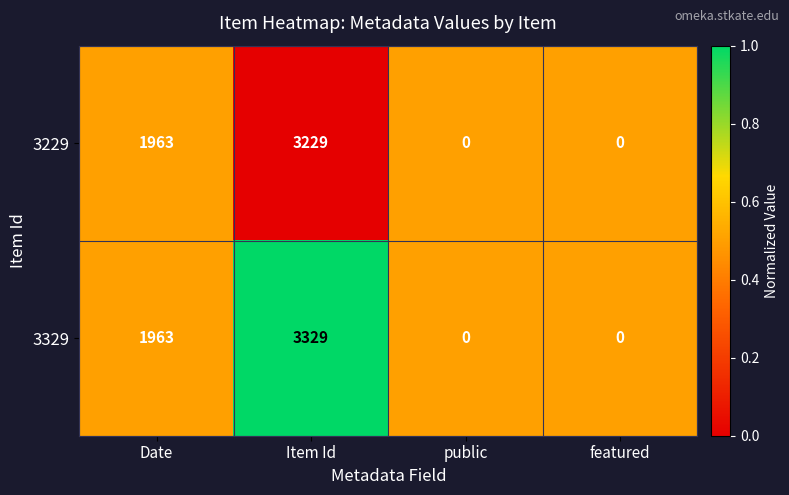

Where is 3229 nearest to the value 1614?

Date